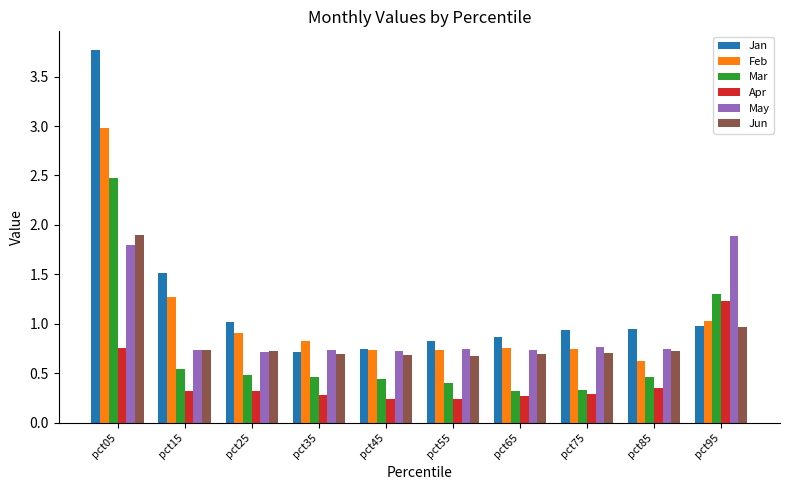

What is the highest value of the Jan series?

3.8